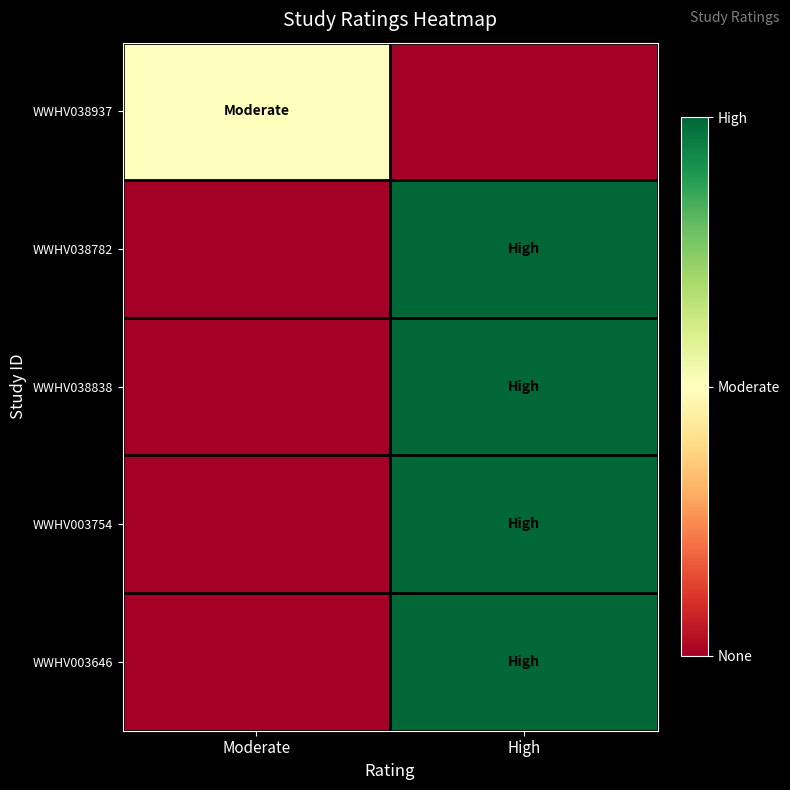

List the series in order of their peak value, highest first.

WWHV038782, WWHV038838, WWHV003754, WWHV003646, WWHV038937